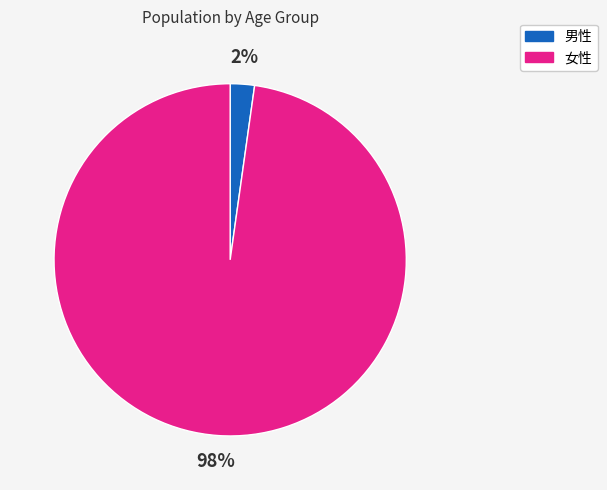

Which category has the biggest portion of the pie?

女性